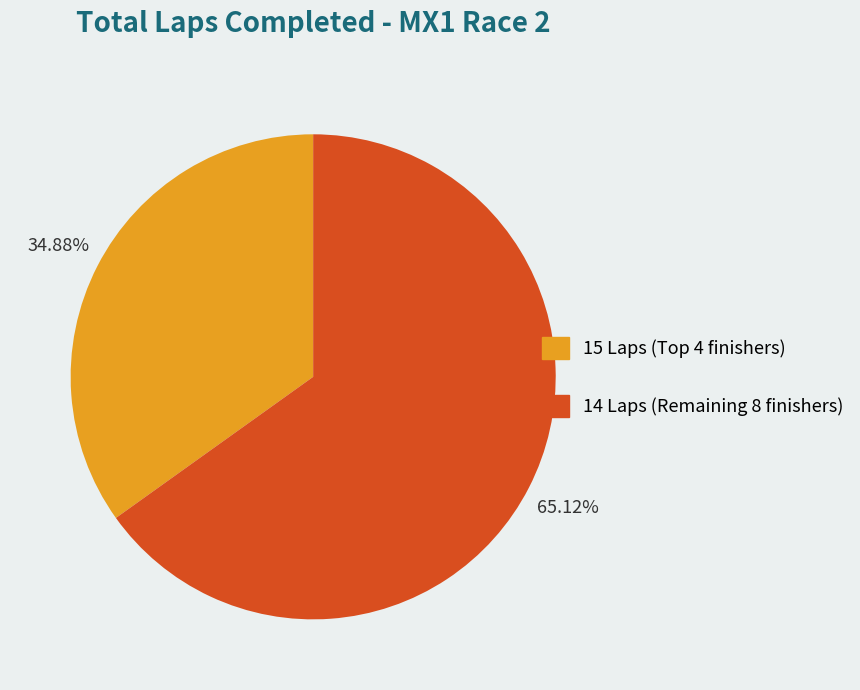

Is there a majority slice in this chart?

Yes